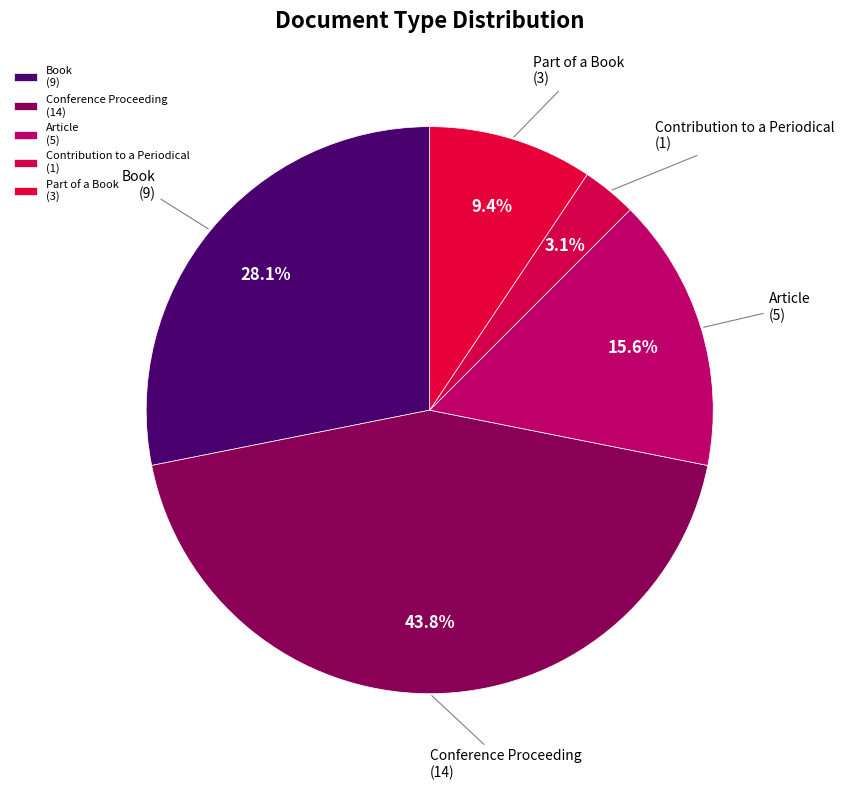

Combined, do Part of a Book and Article account for over 50%?

No